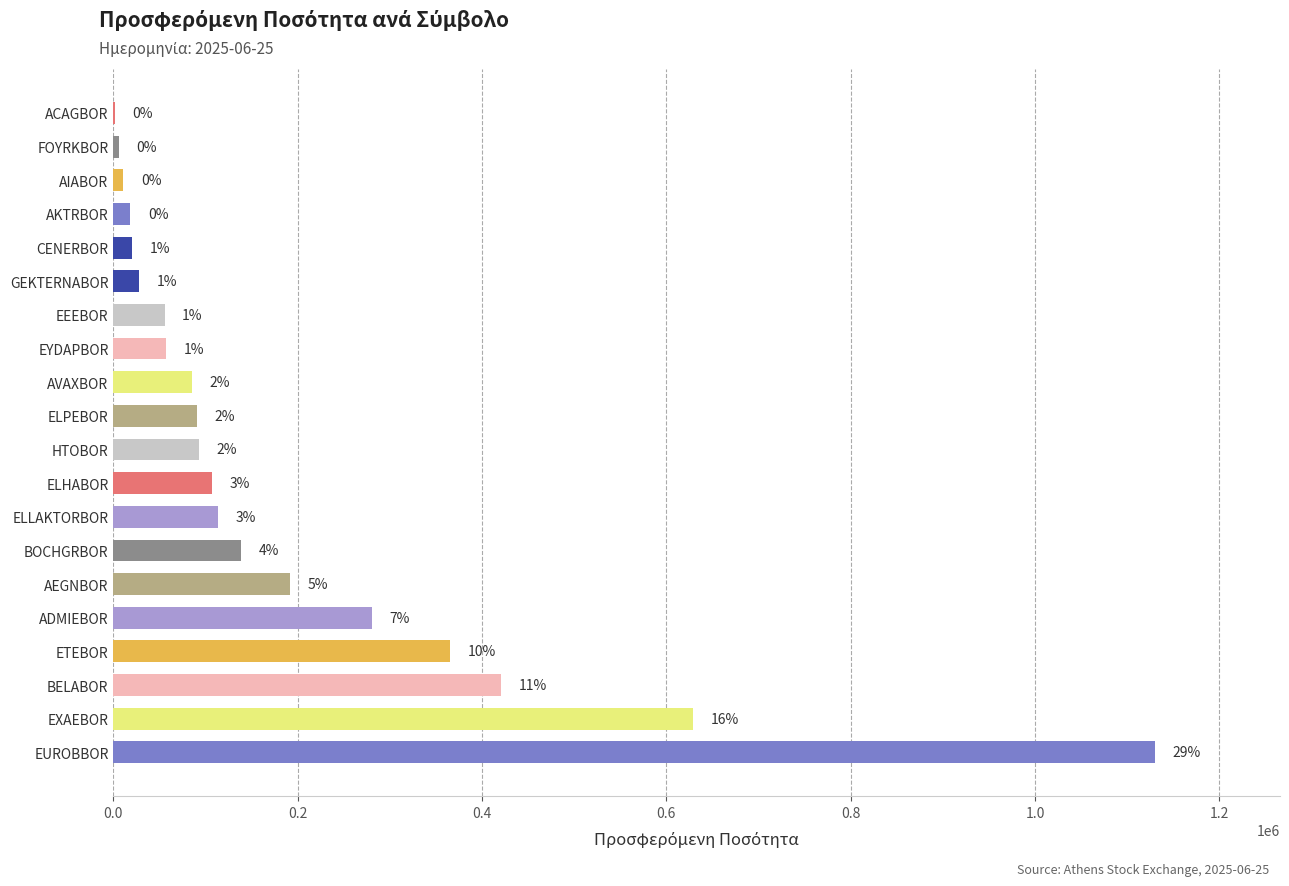

Are the bars horizontal?

Yes